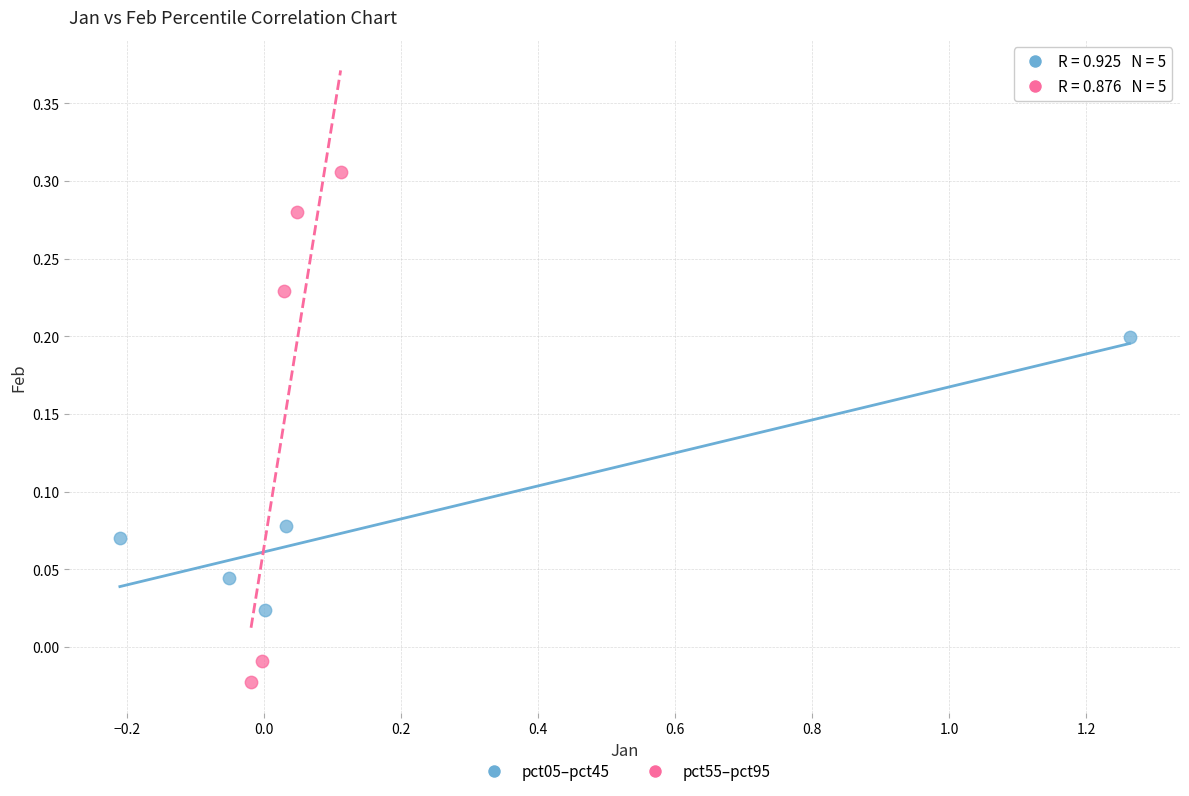

Which series contains the highest Y value?

pct55–pct95